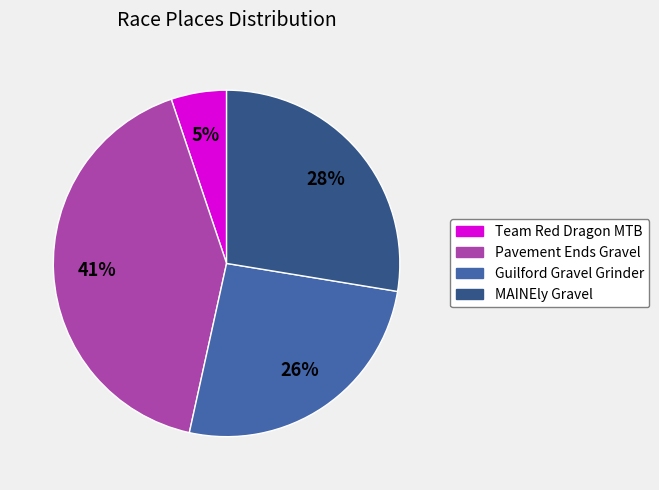

To the nearest percent, what is the difference between the largest and smallest slice percentages?

36%